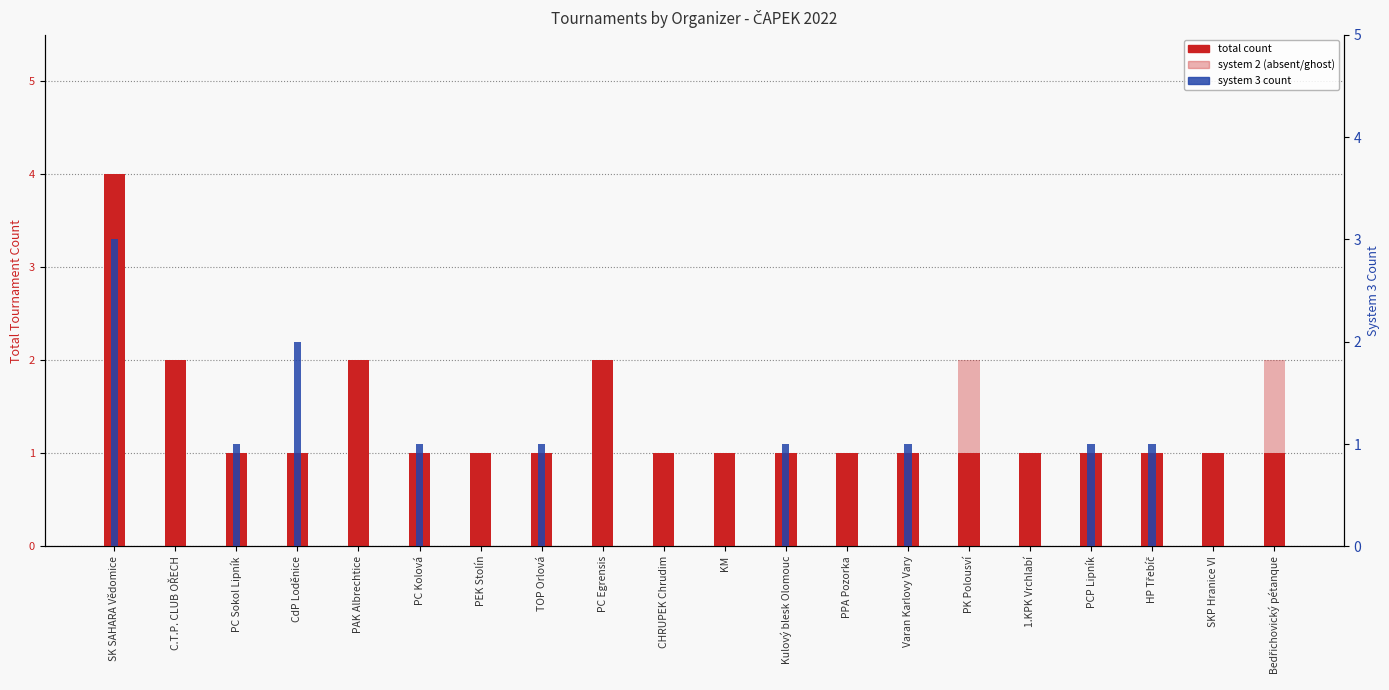

Which series changed the most between PC Kolová and Bedřichovický pétanque?

system 2 (absent)